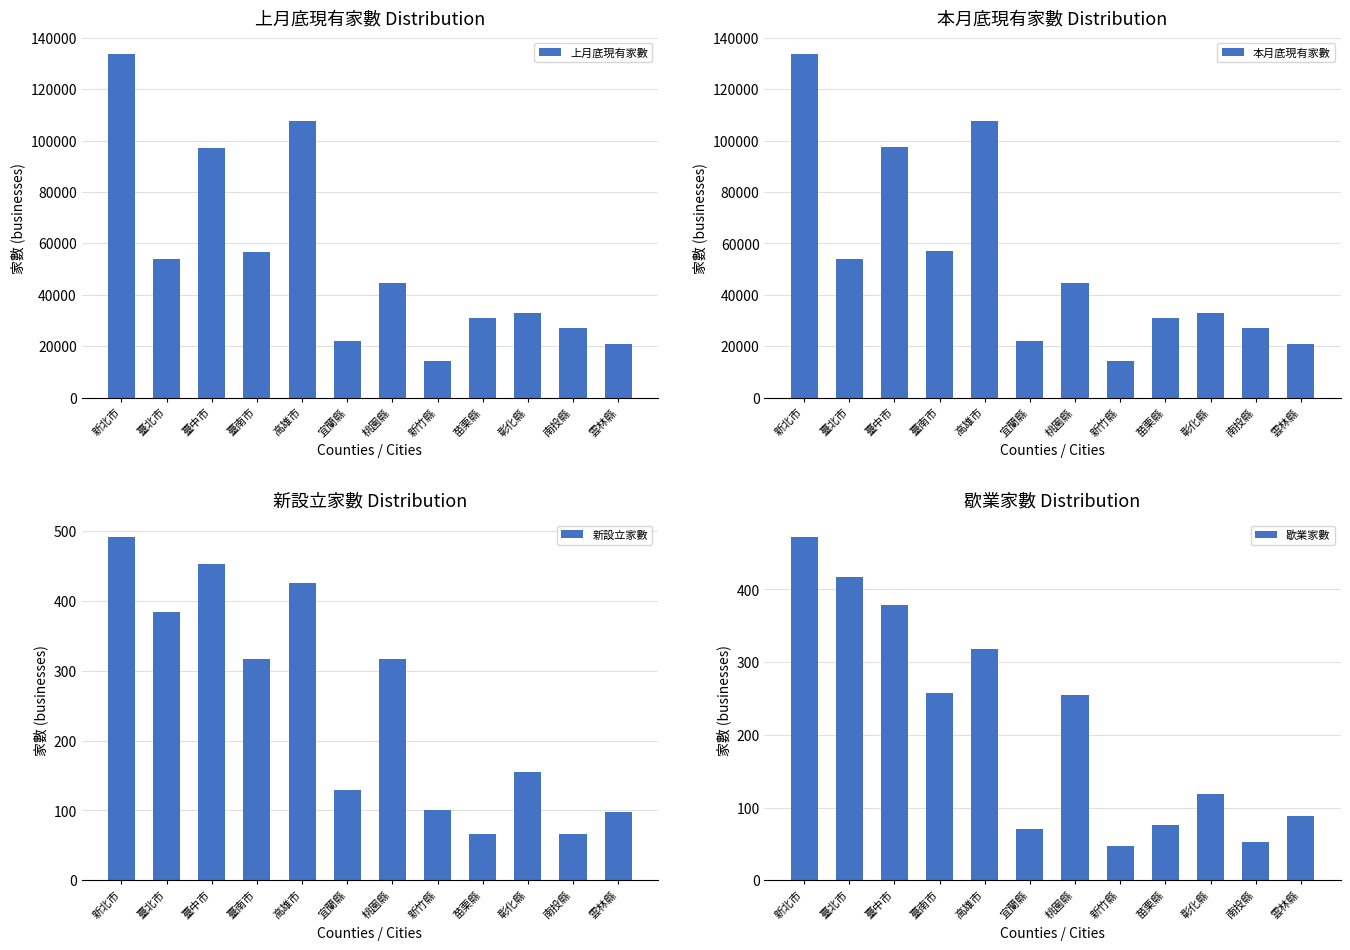

At which label does 新設立家數 first exceed 316?

新北市